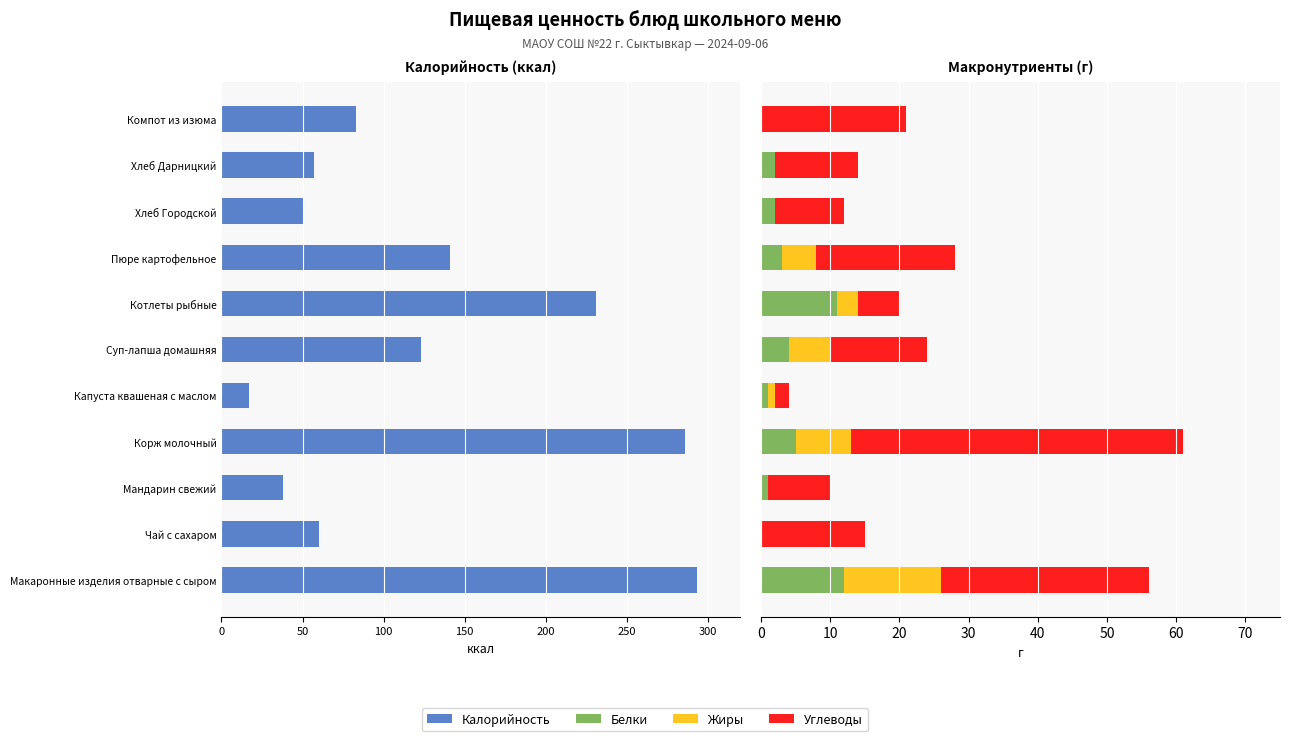

Reading left to right, list all the values displayed in this chart.

Калорийность: -293	-60	-38	-286	-17	-123	-231	-141	-50	-57	-83
Белки: 12	0	1	5	1	4	11	3	2	2	0
Жиры: 14	0	0	8	1	6	3	5	0	0	0
Углеводы: 30	15	9	48	2	14	6	20	10	12	21